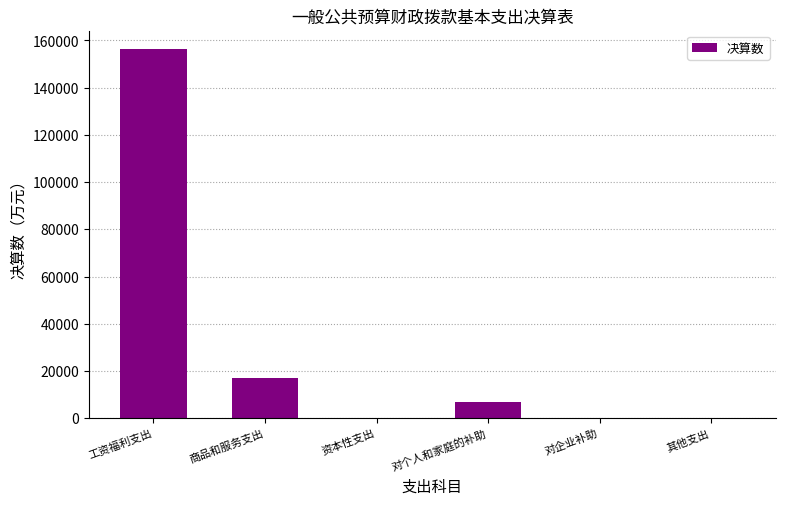

What is the approximate value at 对个人和家庭的补助?

6981.3